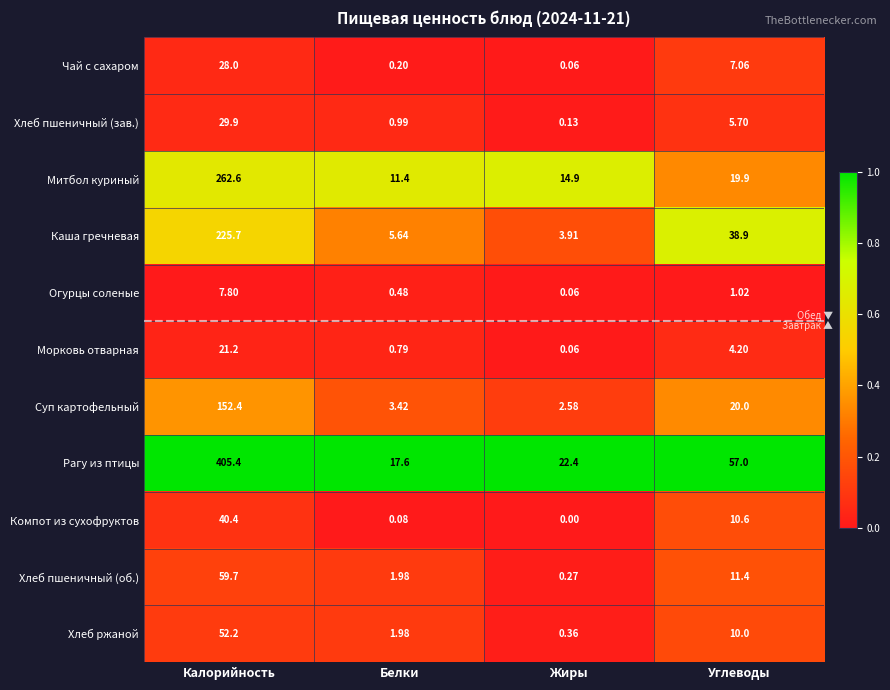

At which category is the sum across all series the highest?

Калорийность